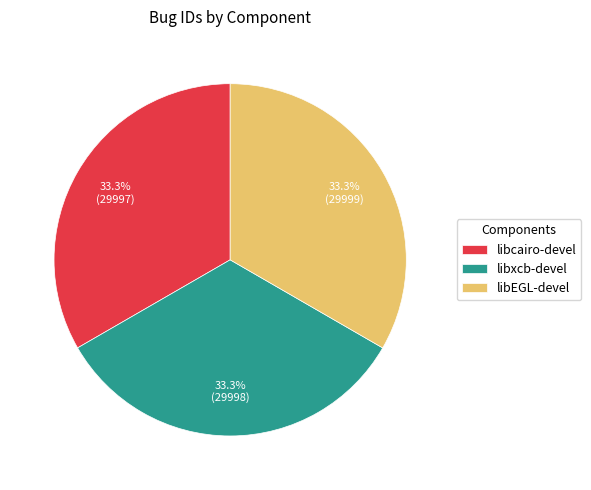

Combined, what portion of the pie is libcairo-devel and libEGL-devel?

66.7%